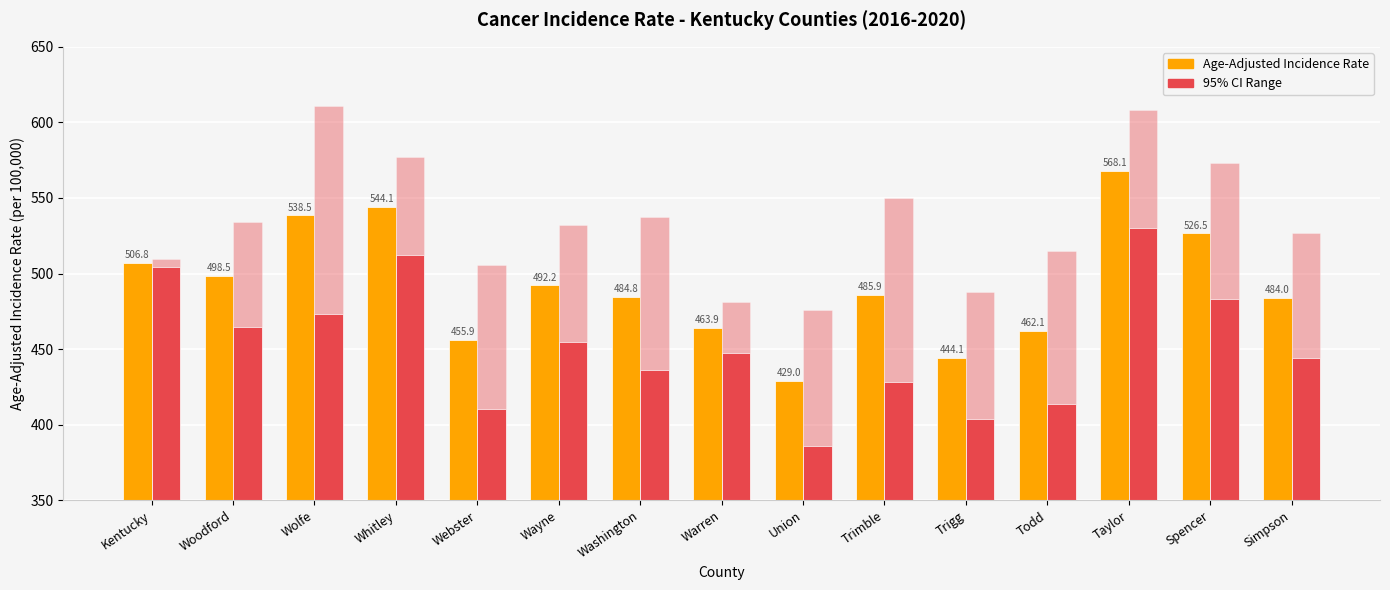

Reading left to right, what are all the values shown in this chart?

Age-Adjusted Incidence Rate: Kentucky=506.8	Woodford=498.5	Wolfe=538.5	Whitley=544.1	Webster=455.9	Wayne=492.2	Washington=484.8	Warren=463.9	Union=429.0	Trimble=485.9	Trigg=444.1	Todd=462.1	Taylor=568.1	Spencer=526.5	Simpson=484.0
Lower 95% CI: Kentucky=504.1	Woodford=464.8	Wolfe=473.3	Whitley=512.5	Webster=410.3	Wayne=454.9	Washington=436.4	Warren=447.3	Union=385.7	Trimble=428.0	Trigg=403.7	Todd=413.6	Taylor=530.4	Spencer=483.2	Simpson=443.9
Upper 95% CI: Kentucky=5.5	Woodford=69.4	Wolfe=137.5	Whitley=64.7	Webster=95.2	Wayne=77.0	Washington=101.1	Warren=33.6	Union=90.3	Trimble=122.0	Trigg=84.1	Todd=101.2	Taylor=77.5	Spencer=89.7	Simpson=83.1